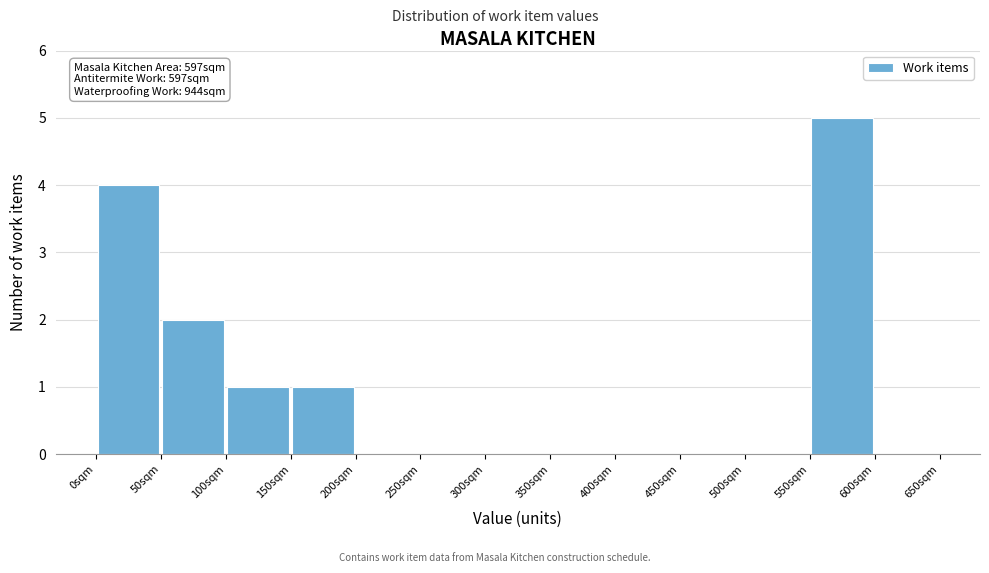

Over which range of the x-axis is the bar tallest?

550 to 600